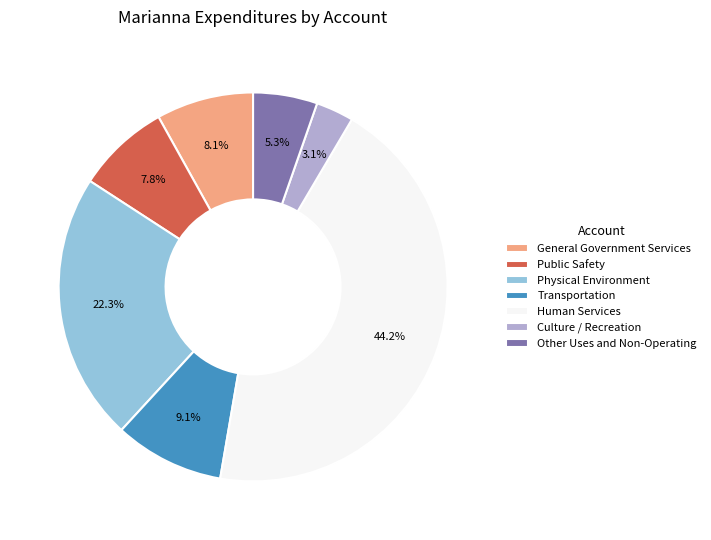

What percentage is the Culture / Recreation slice, to the nearest percent?

3%